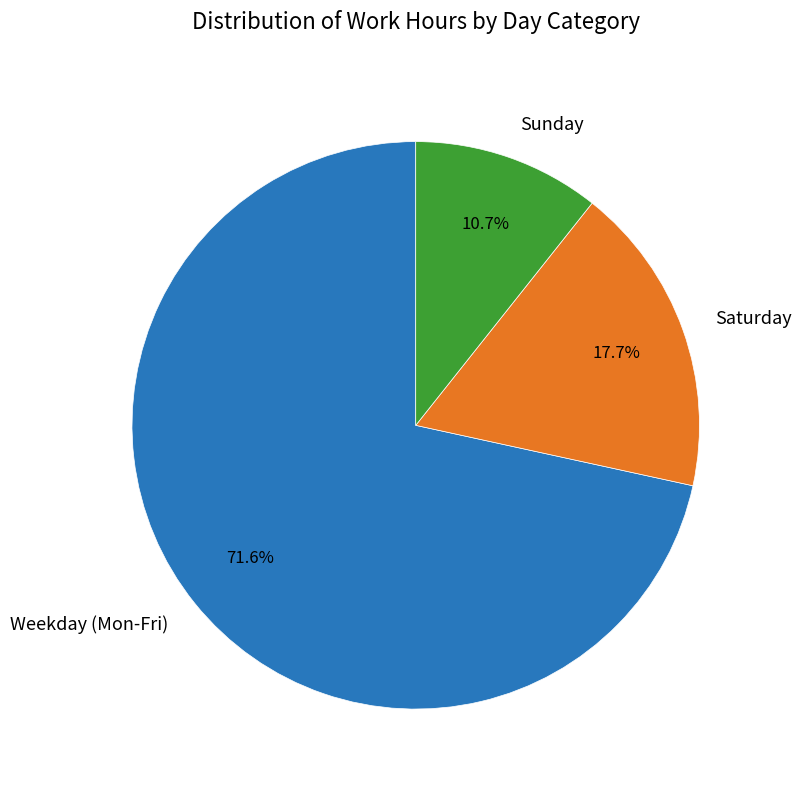

How many segments does this pie chart have?

3